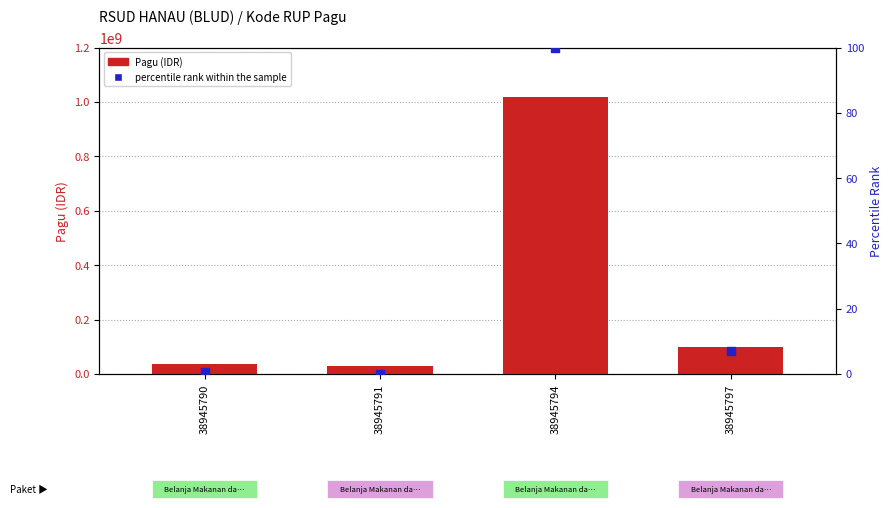

What are all the series names shown in the legend?

Pagu (IDR), percentile rank within the sample